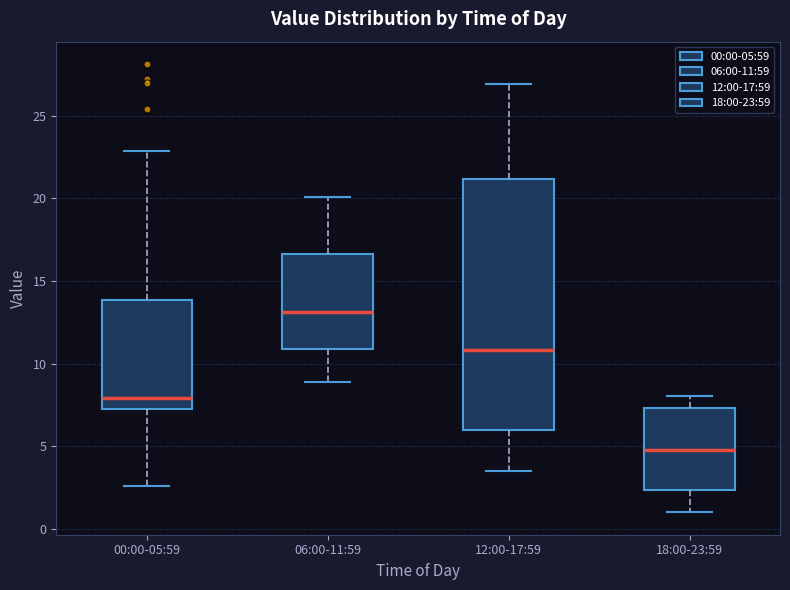

Reading left to right, read every box against the y-axis: the position of its median line, the range the box covers, and the ends of its whiskers. The values are not printed on the chart, so give them approximately, as read against the axis.

00:00-05:59: median 8.0, box 7.0 to 14.0, whiskers 2.5 to 23.0
06:00-11:59: median 13.0, box 11.0 to 16.5, whiskers 9.0 to 20.0
12:00-17:59: median 11.0, box 6.0 to 21.0, whiskers 3.5 to 27.0
18:00-23:59: median 5.0, box 2.5 to 7.5, whiskers 1.0 to 8.0